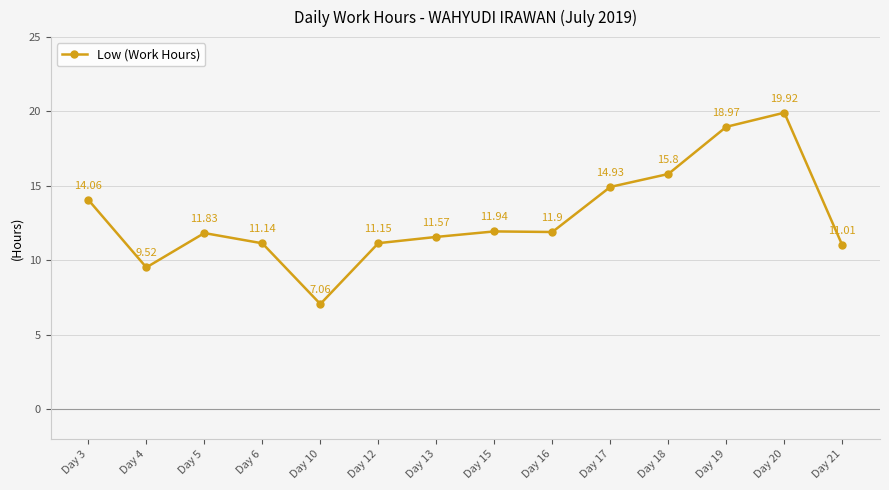

The value at Day 15 is 18.5. True or false?

False